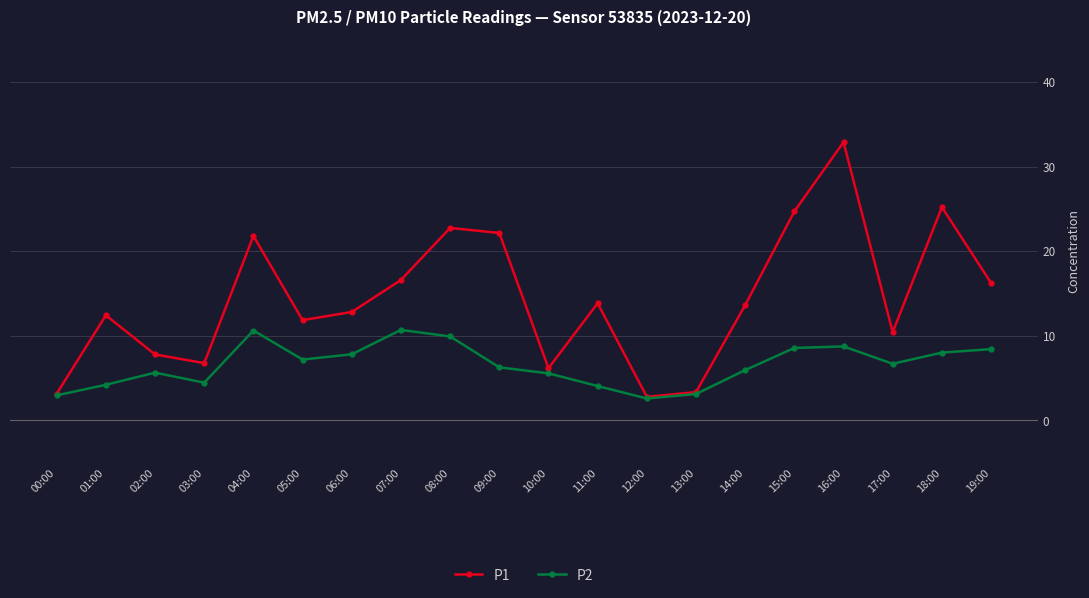

What is the spread (max minus min) of values at 14:00?

7.7